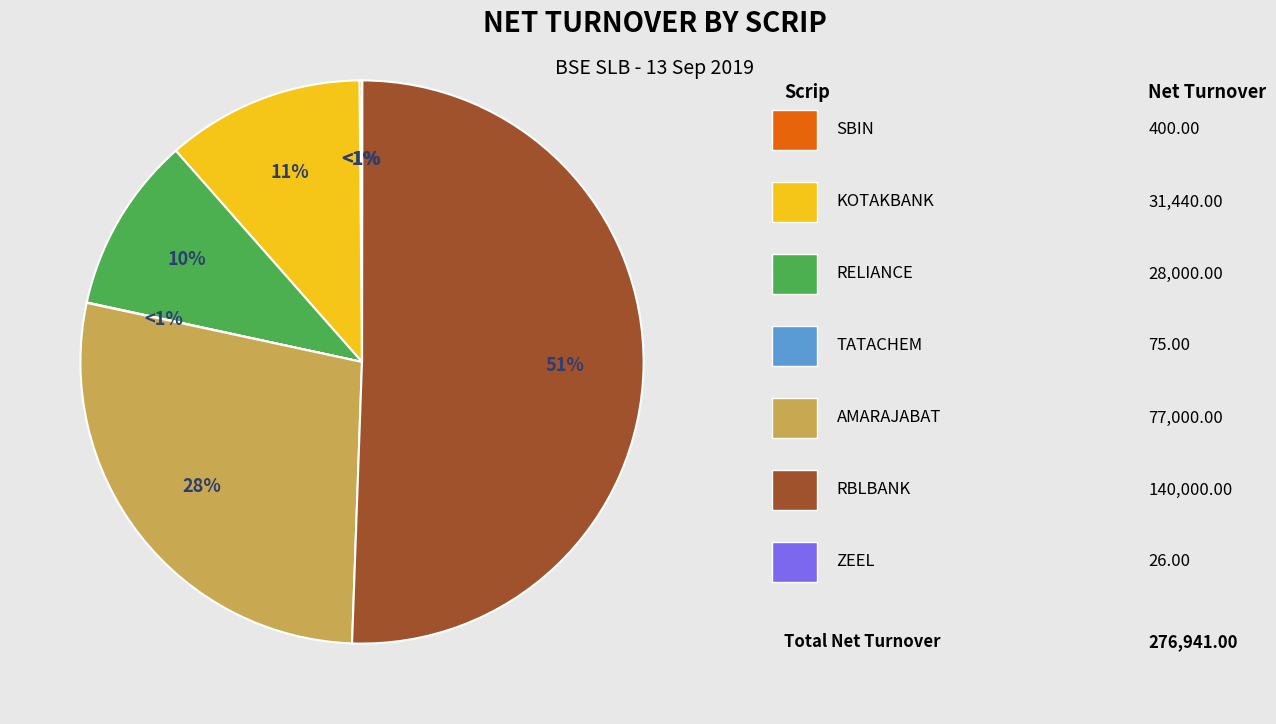

Does ZEEL account for over 50% of the chart?

No